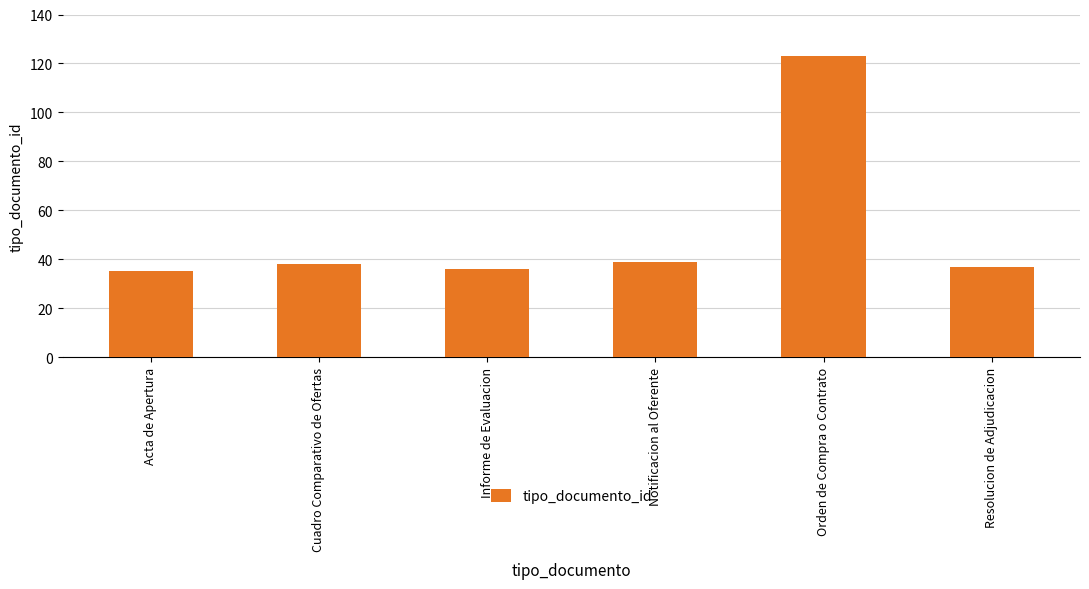

Approximately how many times larger is the value at Orden de Compra o Contrato compared to Resolucion de Adjudicacion?

3.3